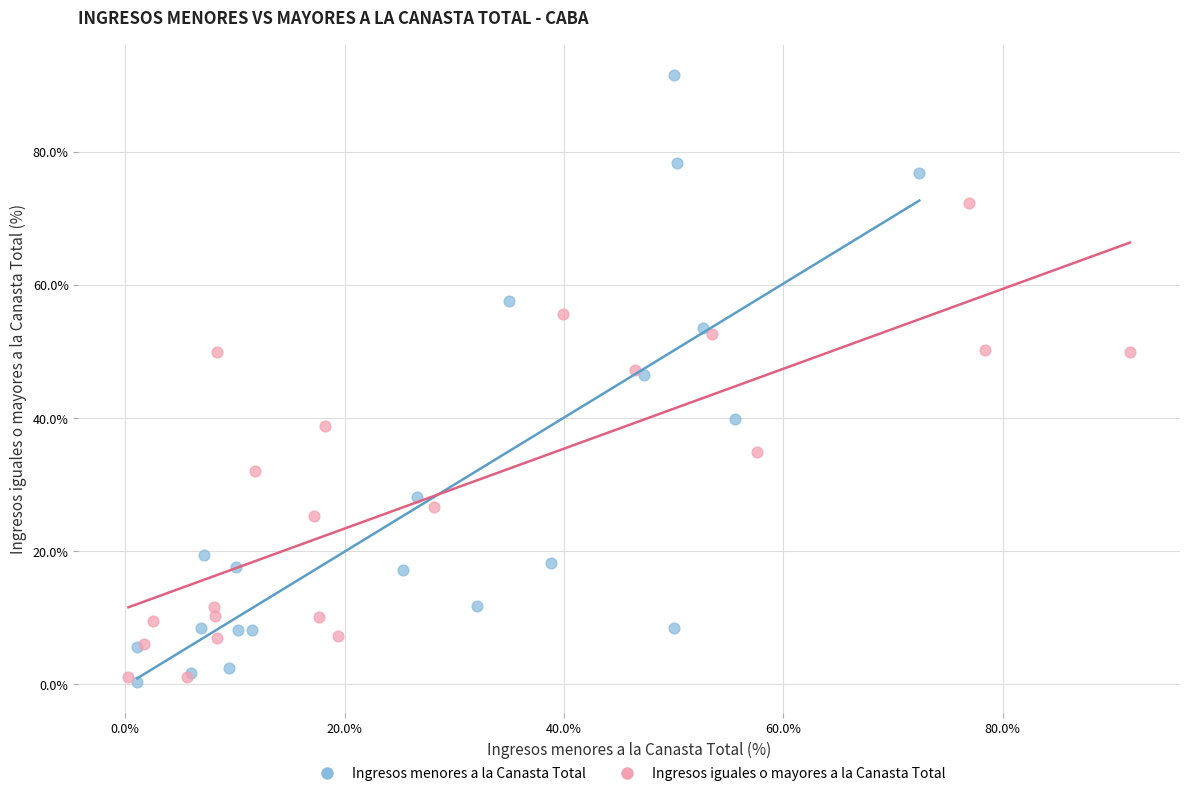

Which series reaches the maximum Y coordinate?

Ingresos menores a la Canasta Total